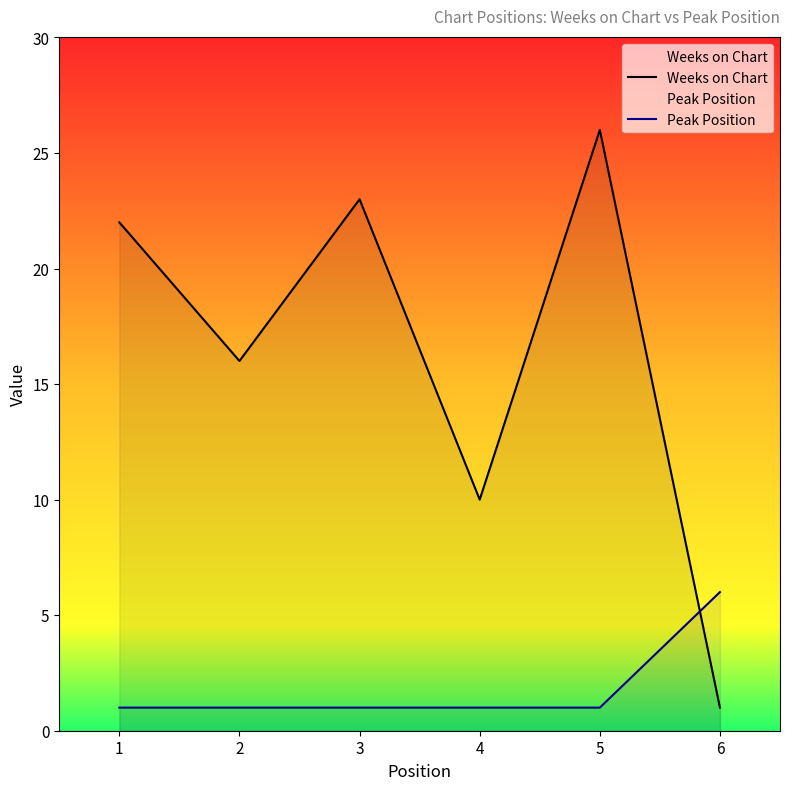

At which label does Weeks on Chart reach its peak?

5